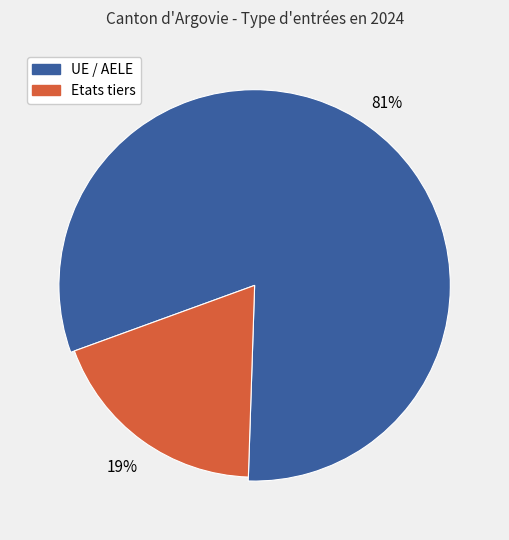

What percentage is NOT represented by Etats tiers?

81.1%